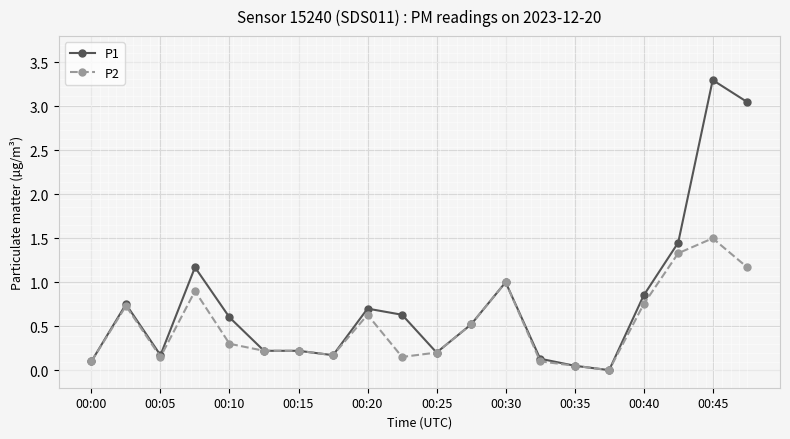

Which series has the widest spread of values?

P1